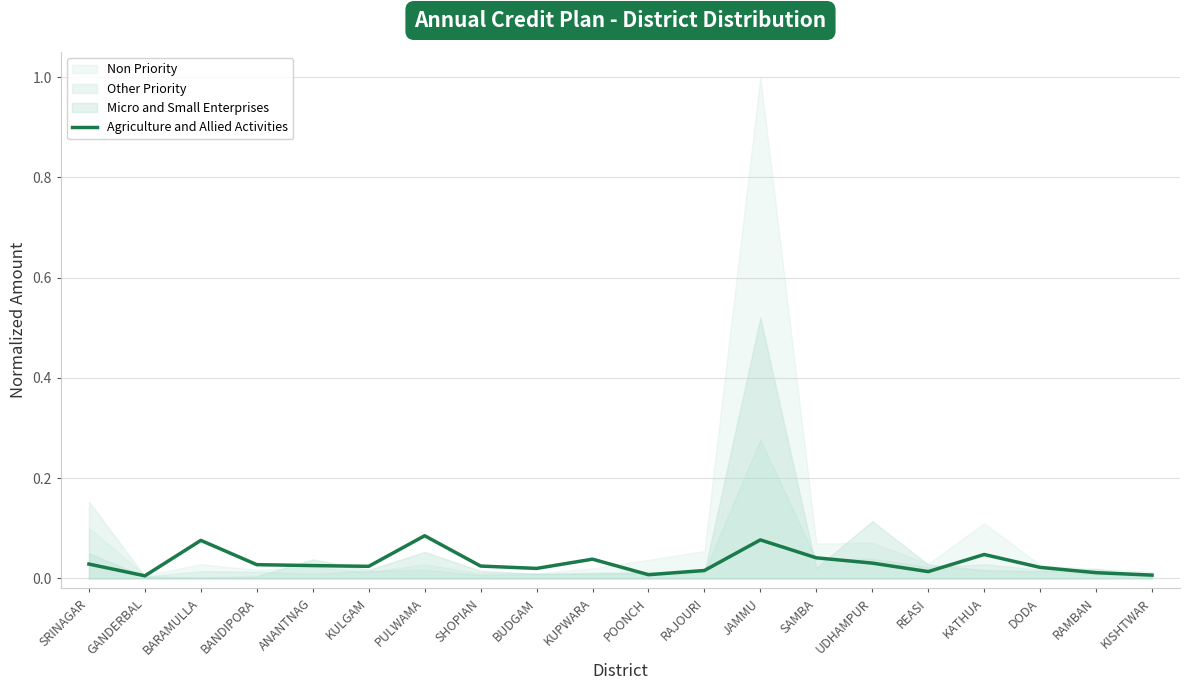

What position from the right is KATHUA?

4